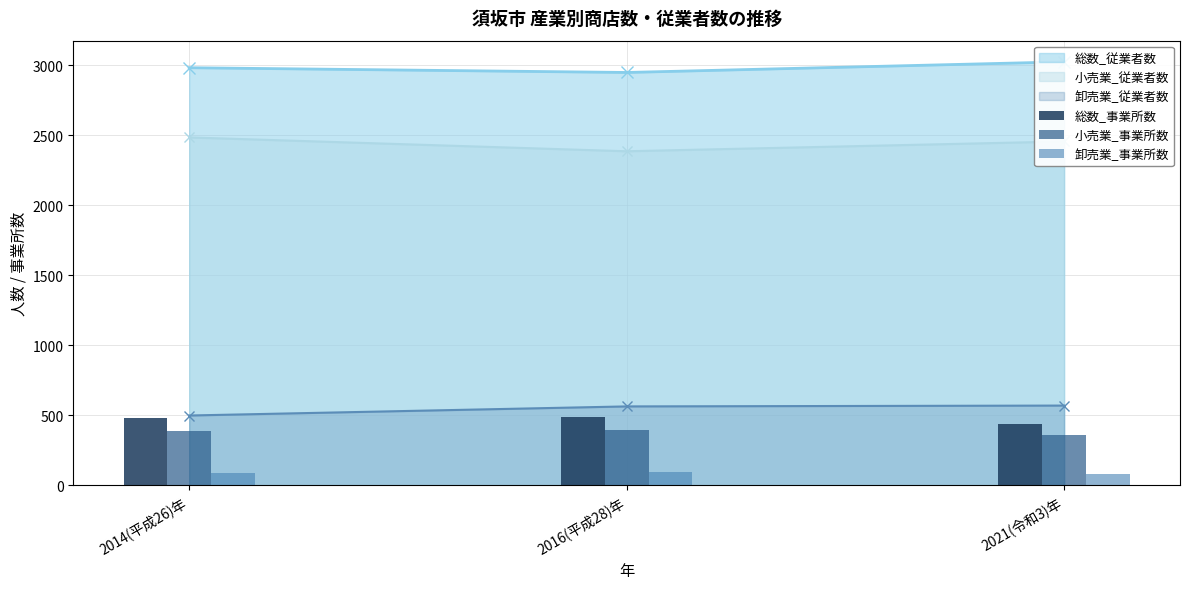

How many values in the 卸売業_従業者数 series are below 563?

1